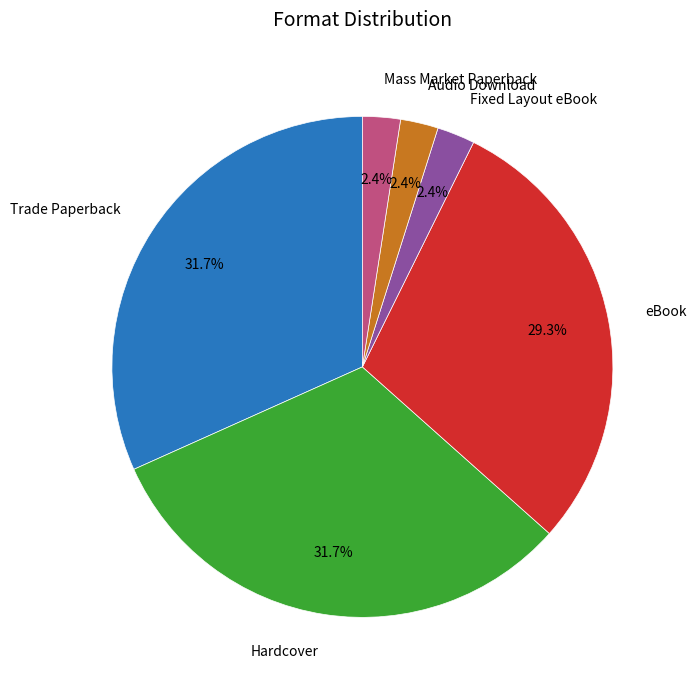

What percentage is the Fixed Layout eBook slice, to the nearest percent?

2%